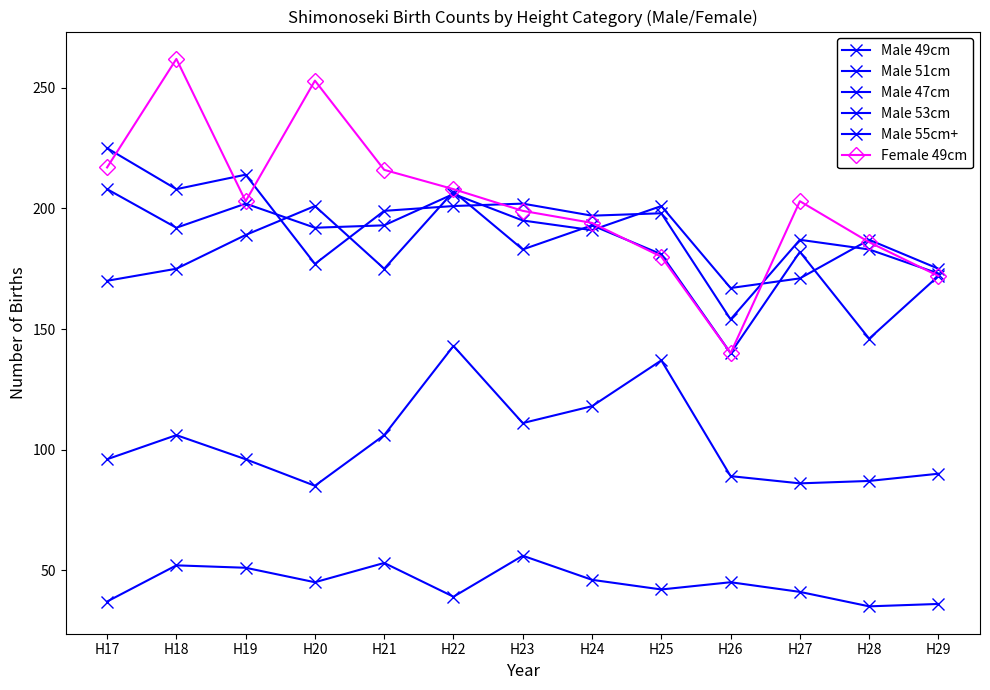

Where is the first local maximum for Male 49cm?

H19